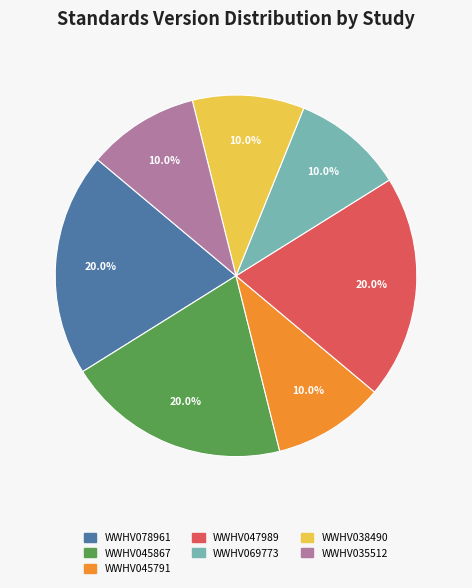

What percentage is the WWHV047989 slice, to the nearest percent?

20%